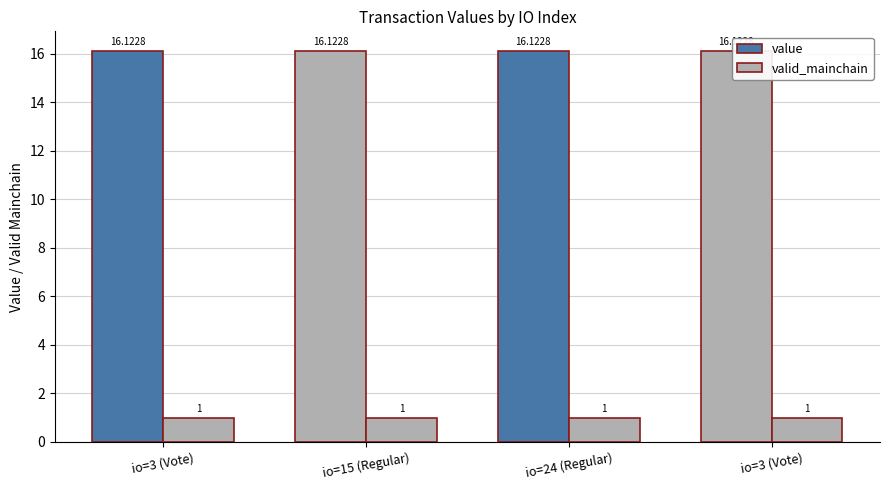

What is the sum of the value values at io=3 (Vote) and io=15 (Regular)?

32.2